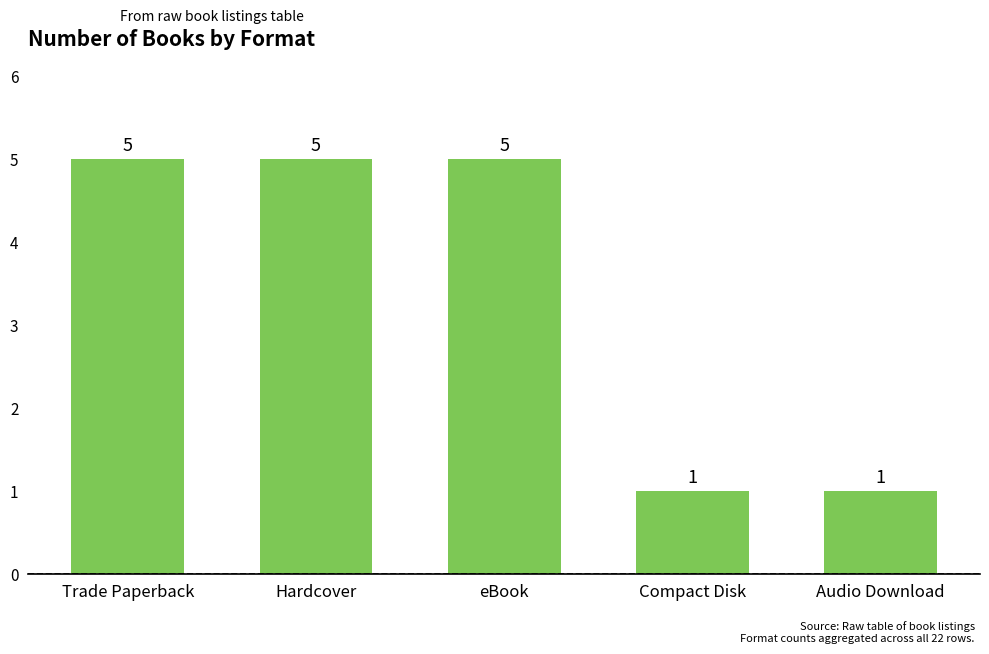

What is the difference between the second highest and minimum values?

4